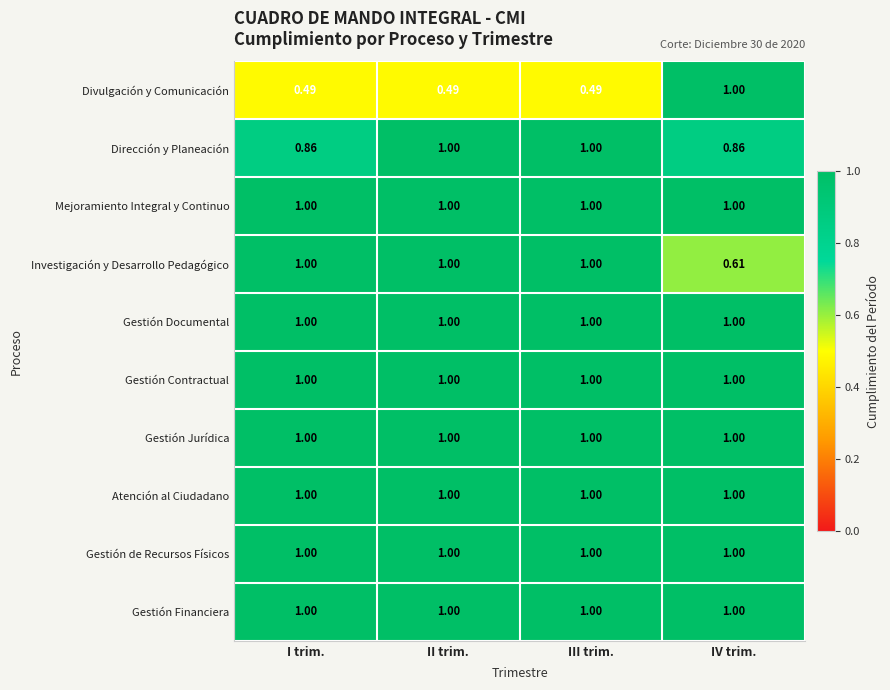

Which series has the widest spread of values?

Divulgación y Comunicación